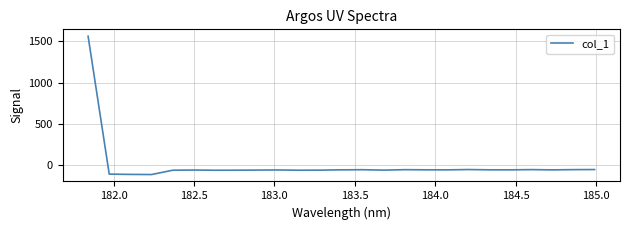

What is the greatest value displayed?

1562.0